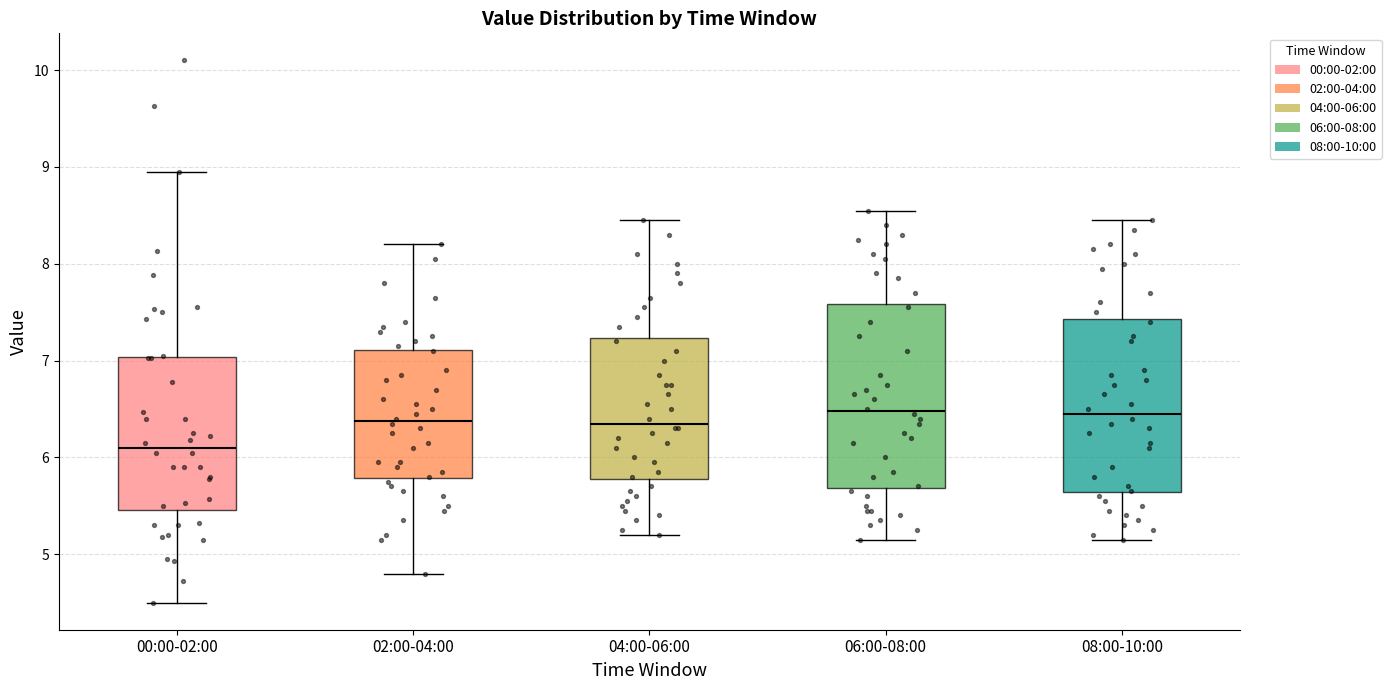

Which box is the tallest, from its lower edge to its upper edge?

06:00-08:00